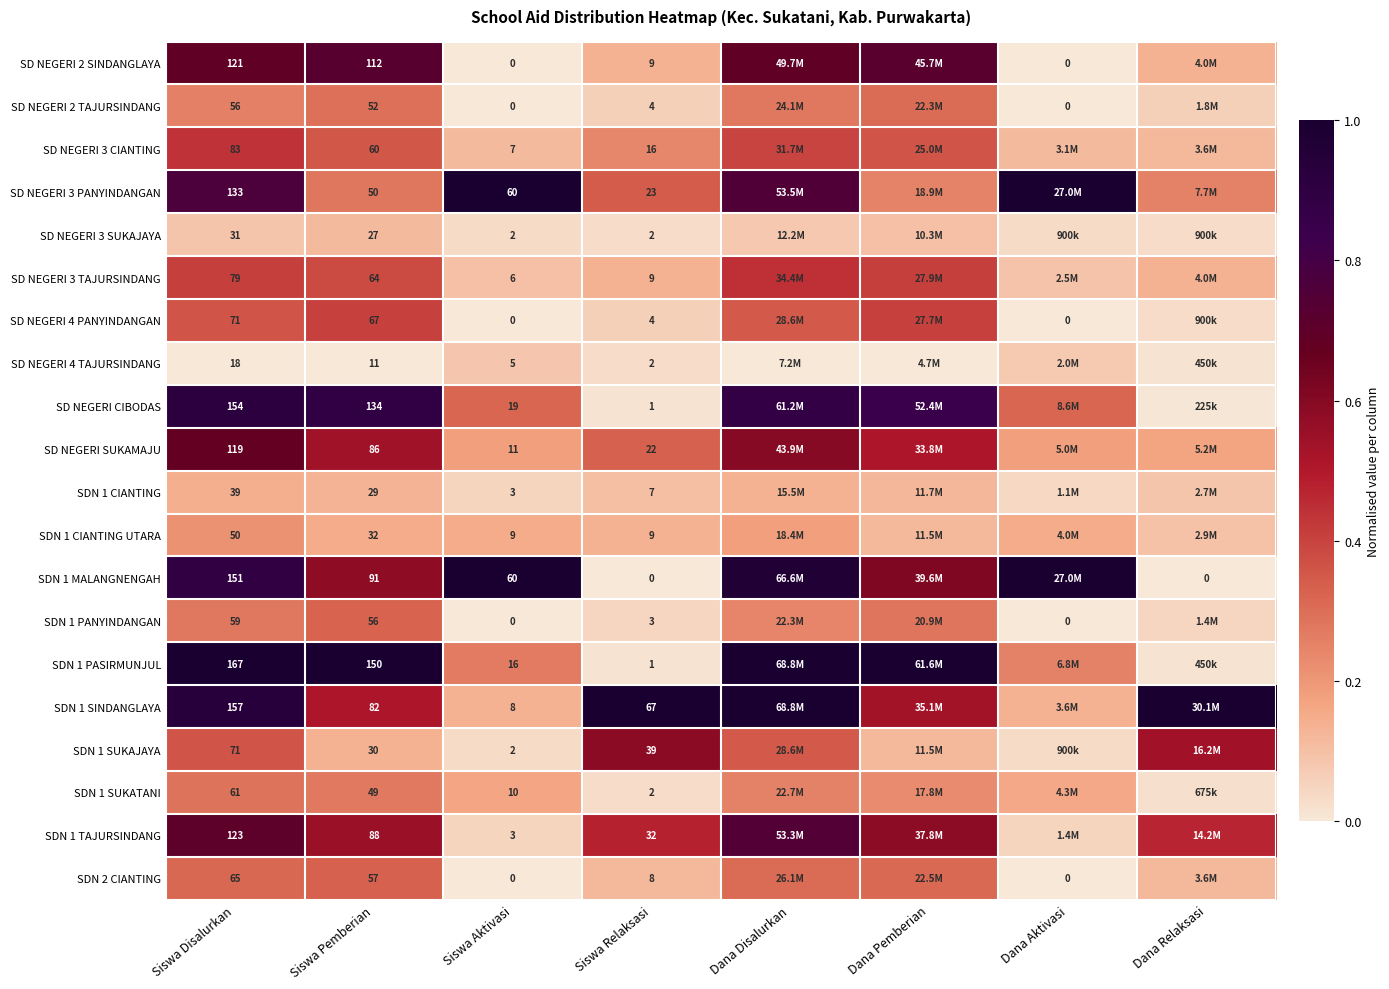

Is the value of SD NEGERI 4 PANYINDANGAN at Siswa Aktivasi greater than the value of SD NEGERI 3 CIANTING at Siswa Aktivasi?

No